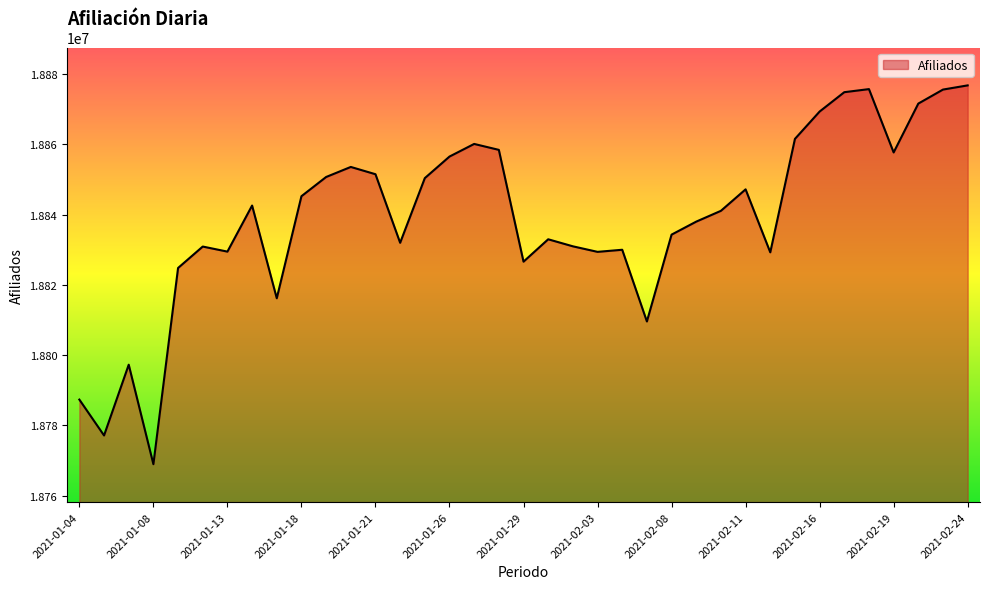

What is the difference between the maximum and minimum values?

107820